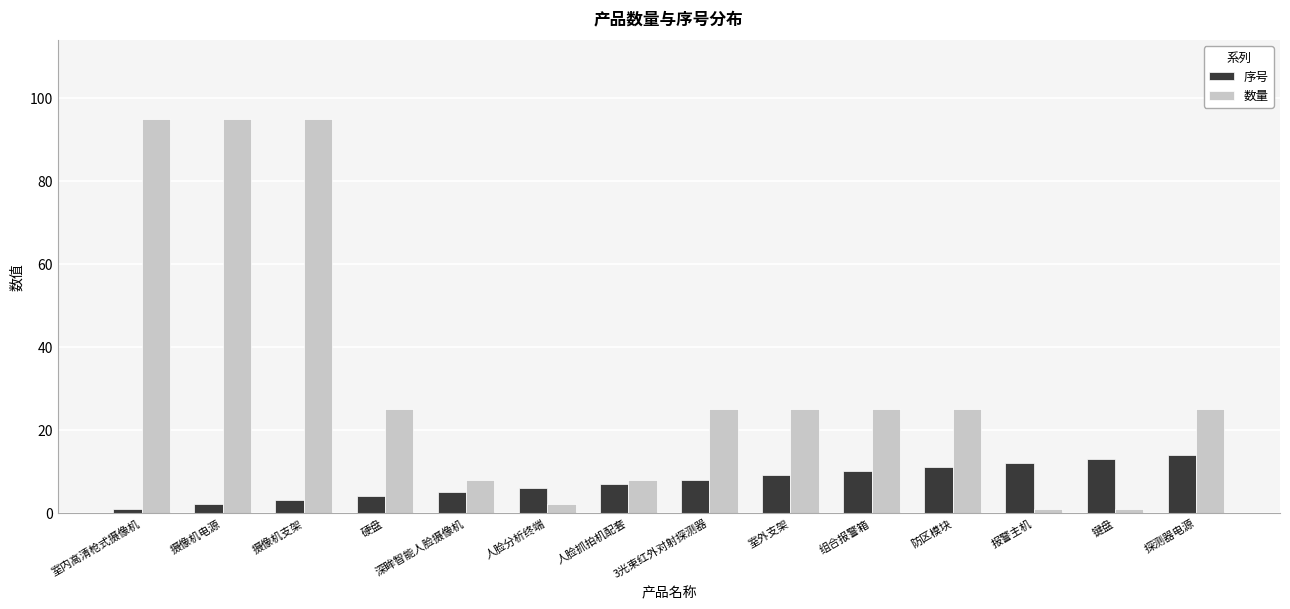

True or false: 数量 has a value of 36 at 室外支架.

False